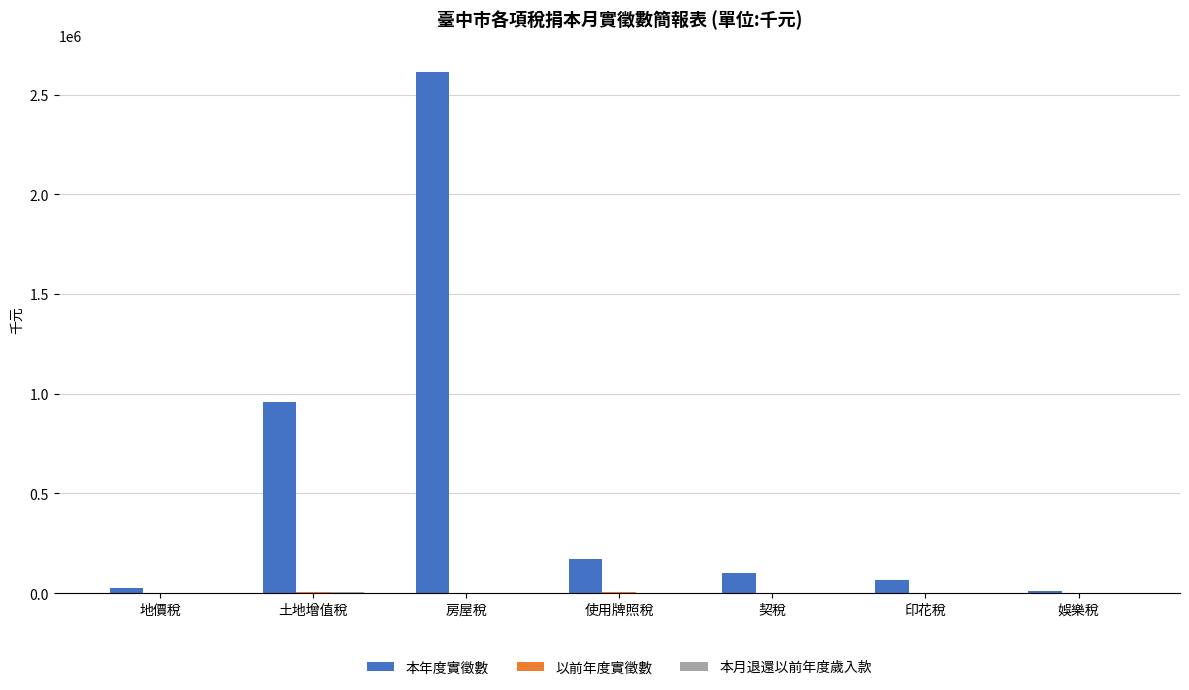

Which series has the largest total across all categories?

本年度實徵數